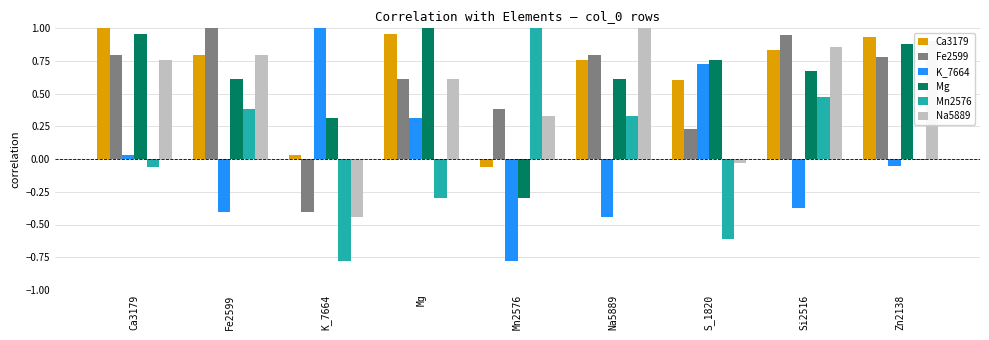

What is the difference between the Mn2576 values at Ca3179 and Zn2138?

0.1